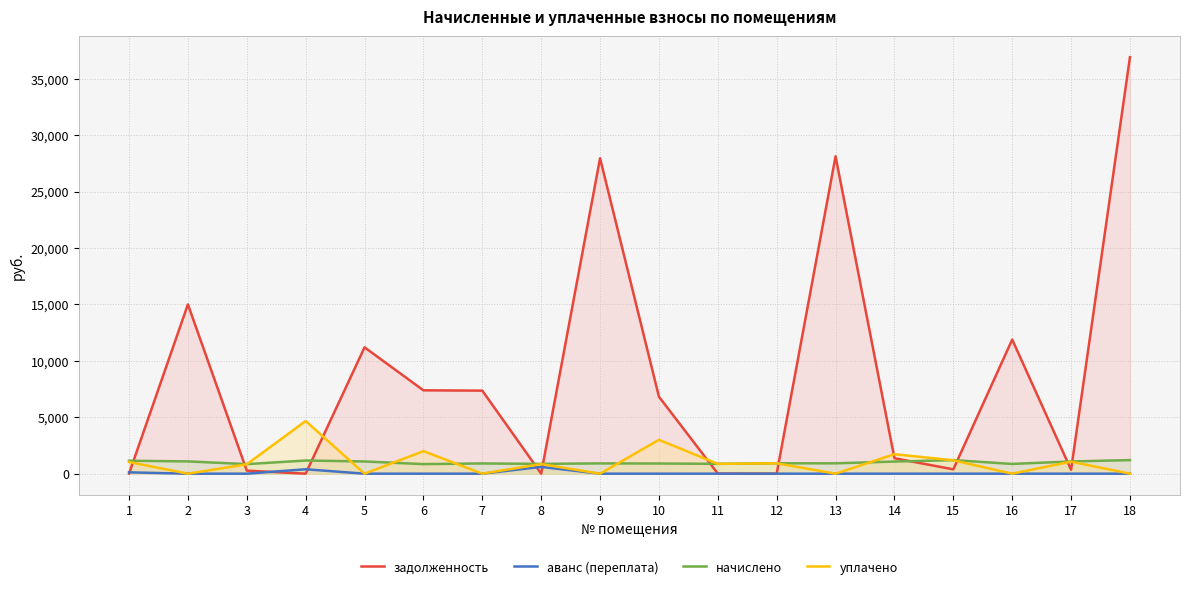

At which label does задолженность reach its minimum?

1